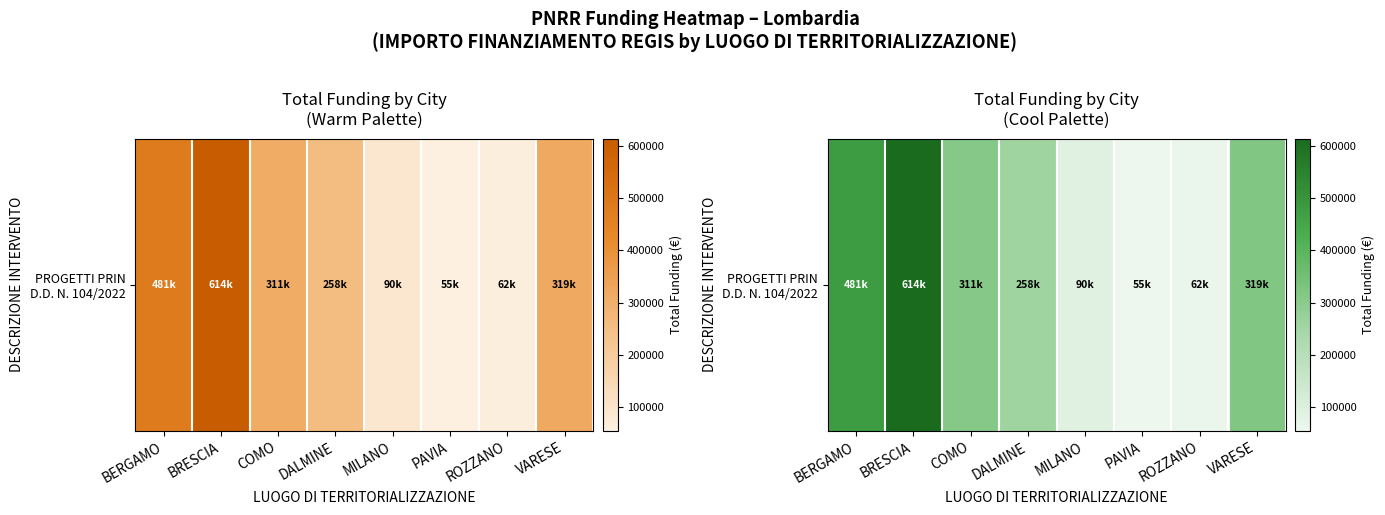

Reading left to right, transcribe all the data shown in this chart.

BERGAMO=480788.9	BRESCIA=613576.9	COMO=311137.0	DALMINE=258386.7	MILANO=90268.6	PAVIA=54577.6	ROZZANO=62062.4	VARESE=319070.1